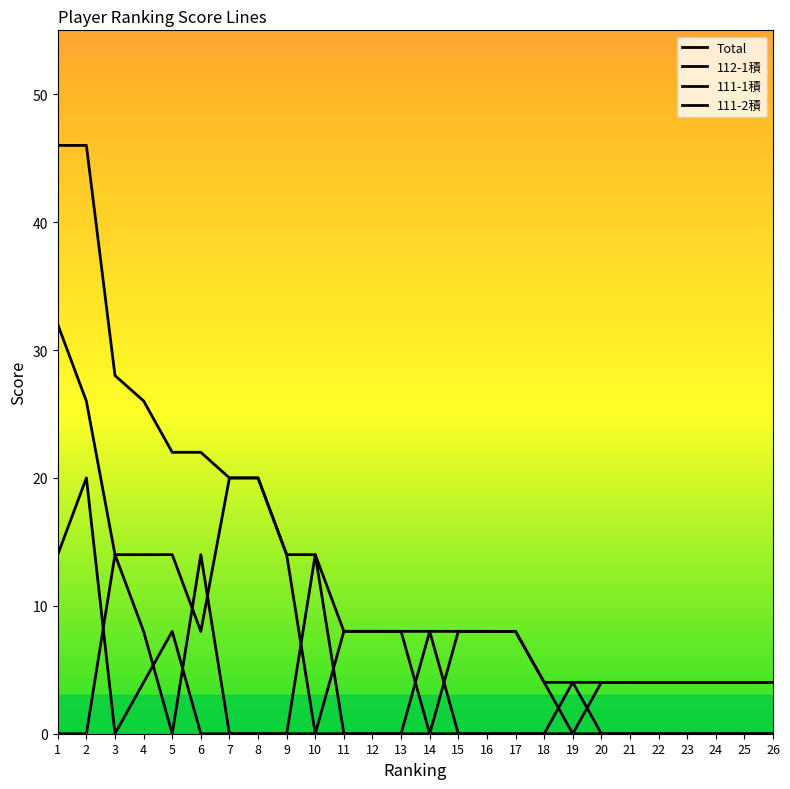

Reading left to right, list all the values displayed in this chart.

Total: 1=46.0	2=46.0	3=28.0	4=26.0	5=22.0	6=22.0	7=20.0	8=20.0	9=14.0	10=14.0	11=8.0	12=8.0	13=8.0	14=8.0	15=8.0	16=8.0	17=8.0	18=4.0	19=4.0	20=4.0	21=4.0	22=4.0	23=4.0	24=4.0	25=4.0	26=4.0
112-1積: 1=32.0	2=26.0	3=14.0	4=14.0	5=14.0	6=8.0	7=20.0	8=20.0	9=14.0	10=0.0	11=8.0	12=8.0	13=8.0	14=0.0	15=8.0	16=8.0	17=8.0	18=4.0	19=0.0	20=4.0	21=4.0	22=4.0	23=4.0	24=4.0	25=4.0	26=4.0
111-1積: 1=14.0	2=20.0	3=0.0	4=4.0	5=8.0	6=0.0	7=0.0	8=0.0	9=0.0	10=0.0	11=0.0	12=0.0	13=0.0	14=8.0	15=0.0	16=0.0	17=0.0	18=0.0	19=4.0	20=0.0	21=0.0	22=0.0	23=0.0	24=0.0	25=0.0	26=0.0
111-2積: 1=0.0	2=0.0	3=14.0	4=8.0	5=0.0	6=14.0	7=0.0	8=0.0	9=0.0	10=14.0	11=0.0	12=0.0	13=0.0	14=0.0	15=0.0	16=0.0	17=0.0	18=0.0	19=0.0	20=0.0	21=0.0	22=0.0	23=0.0	24=0.0	25=0.0	26=0.0